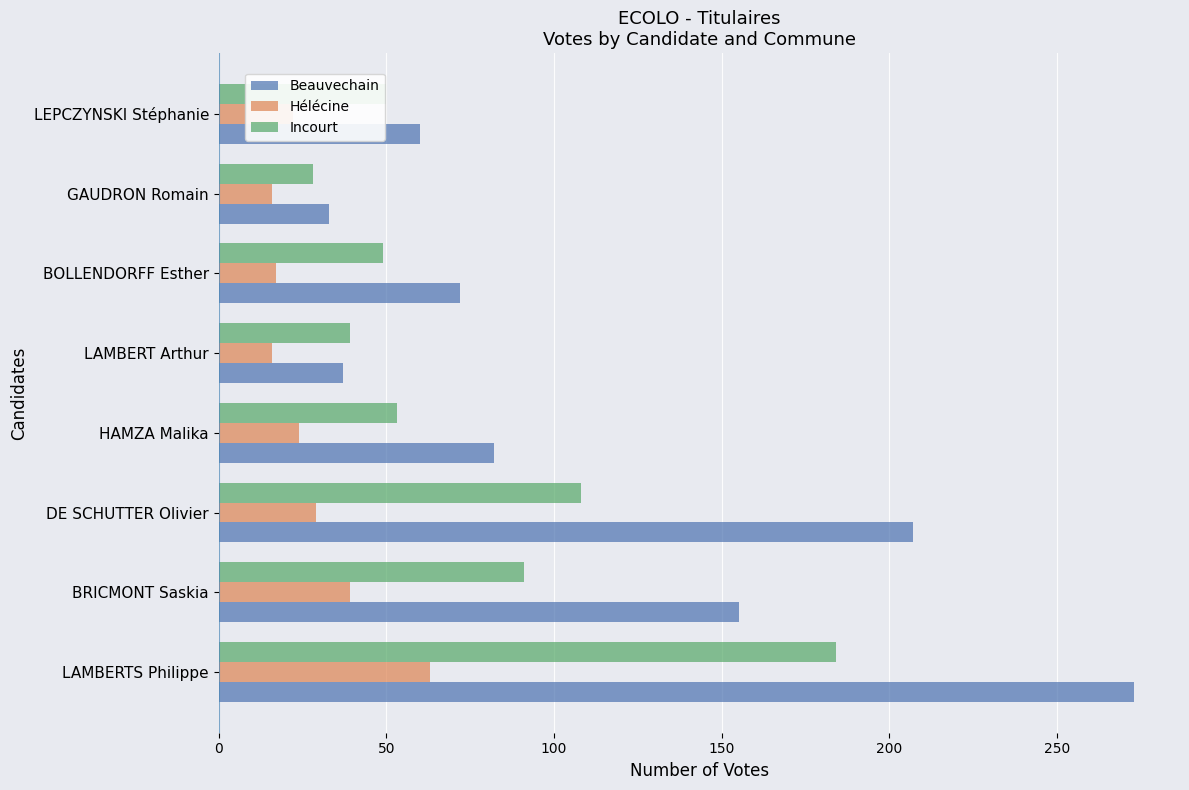

How many data points in Hélécine are less than 24?

4